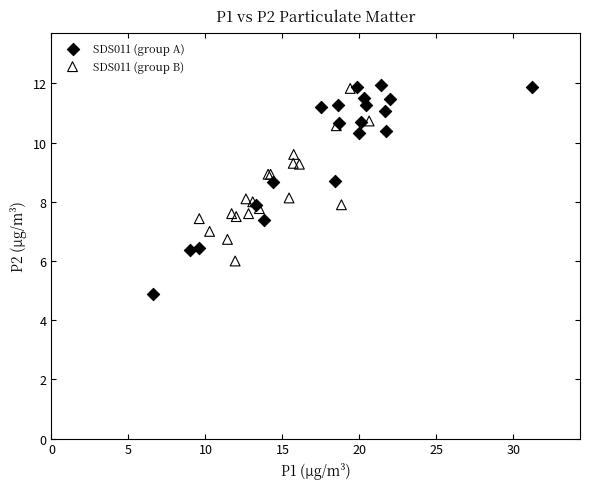

Which series contains the lowest Y value?

SDS011 (group A)